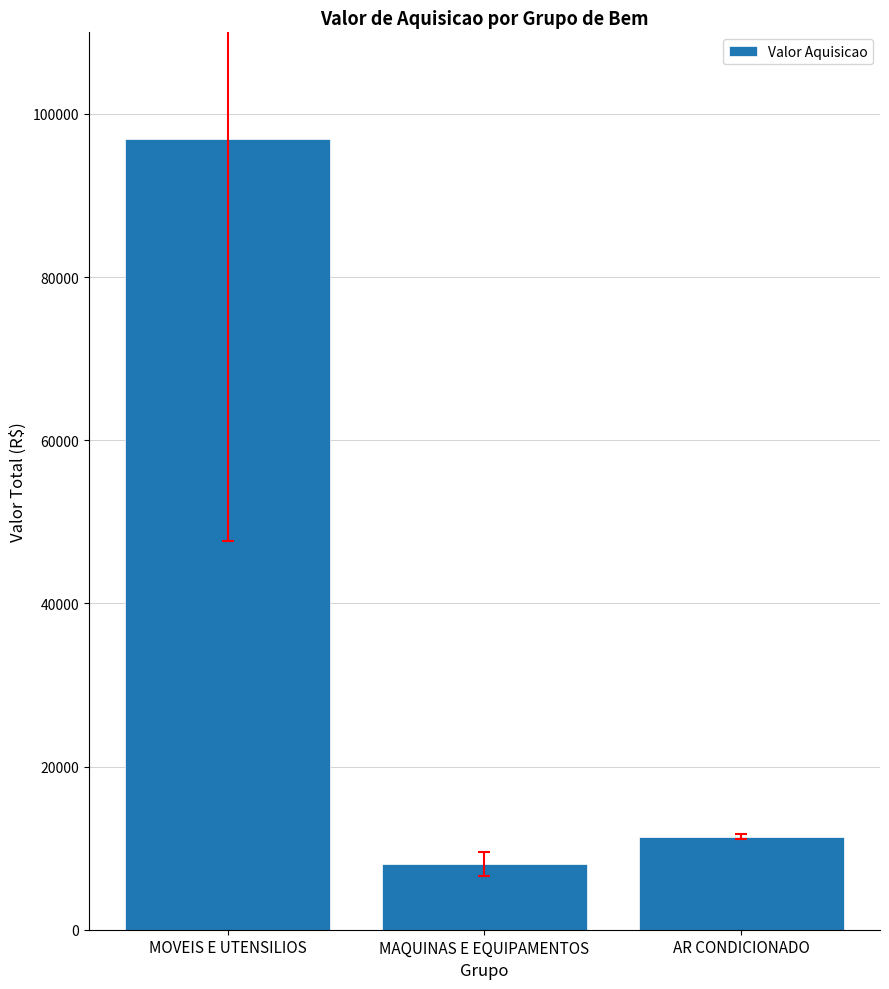

Rank the categories by value from lowest to highest.

MAQUINAS E EQUIPAMENTOS, AR CONDICIONADO, MOVEIS E UTENSILIOS